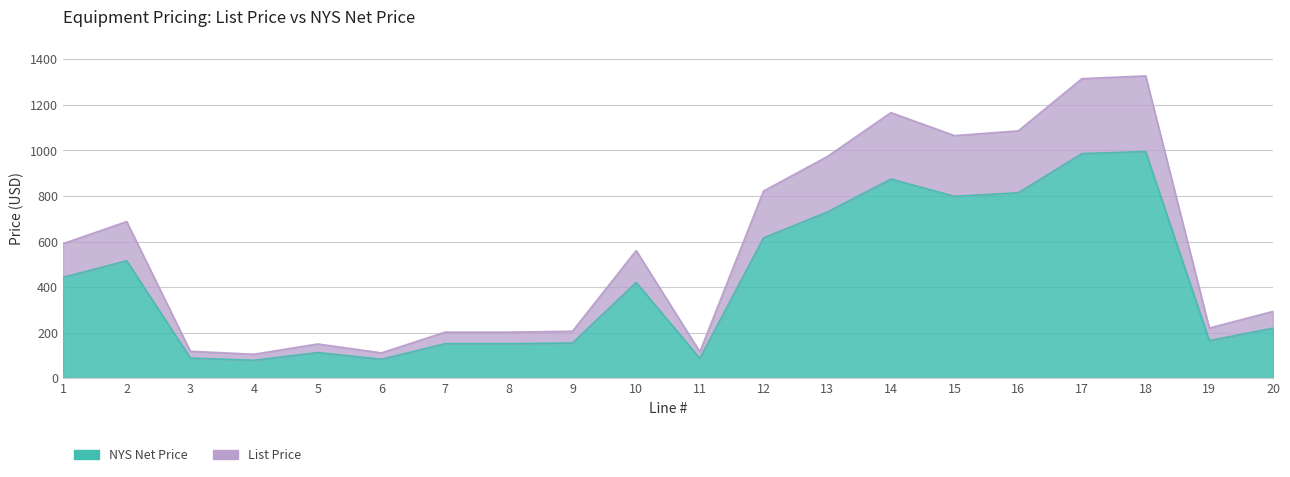

How many lines are shown in the chart?

2